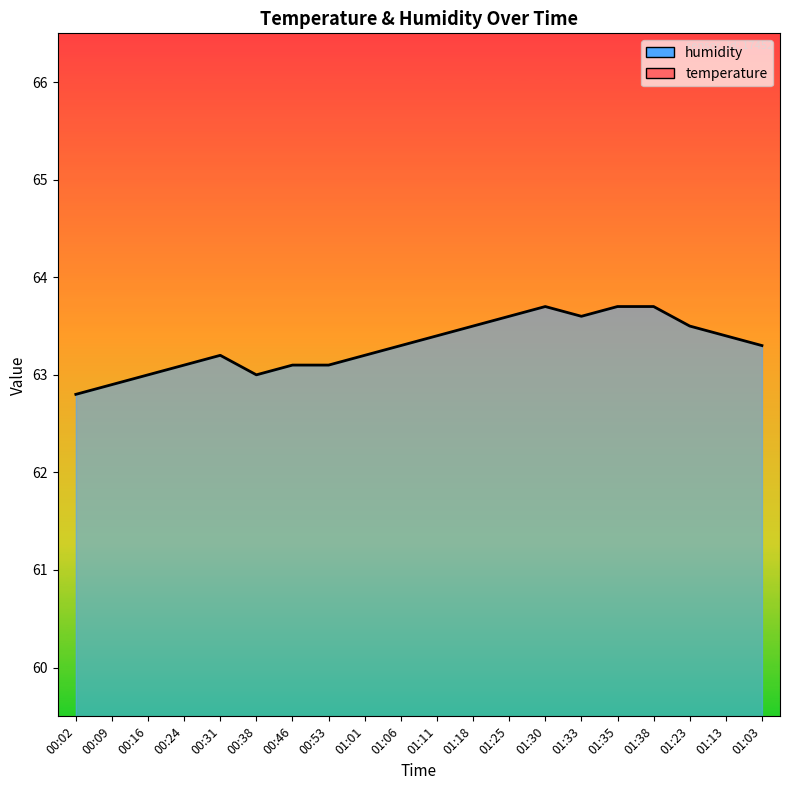

At how many categories does at least one series exceed 55?

20